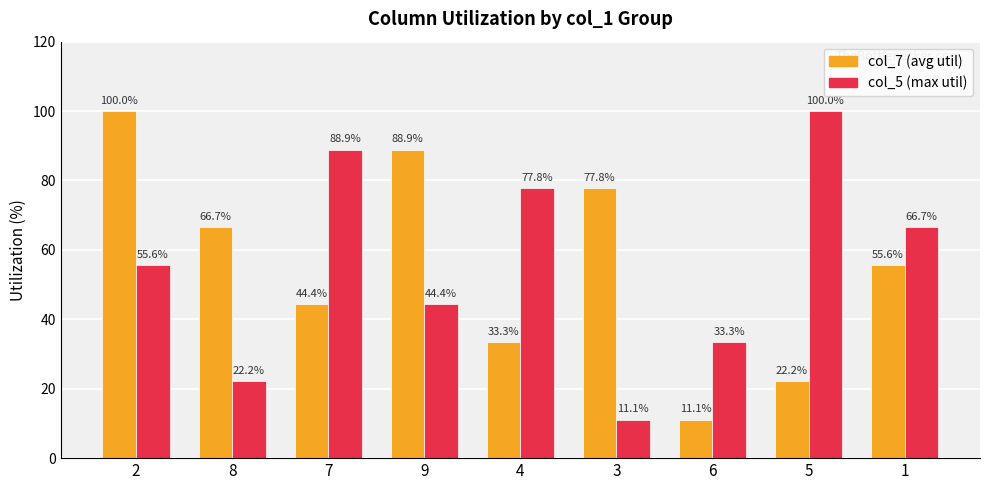

What position from the left is 3?

6